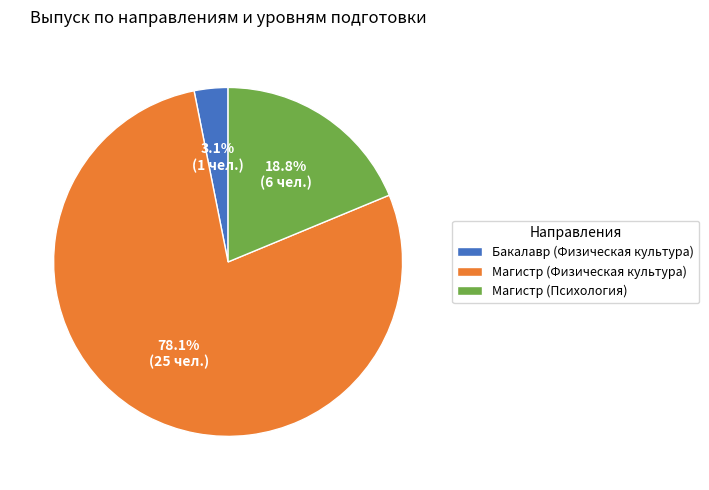

Which has a higher value, Бакалавр (Физическая культура) or Магистр (Психология)?

Магистр (Психология)